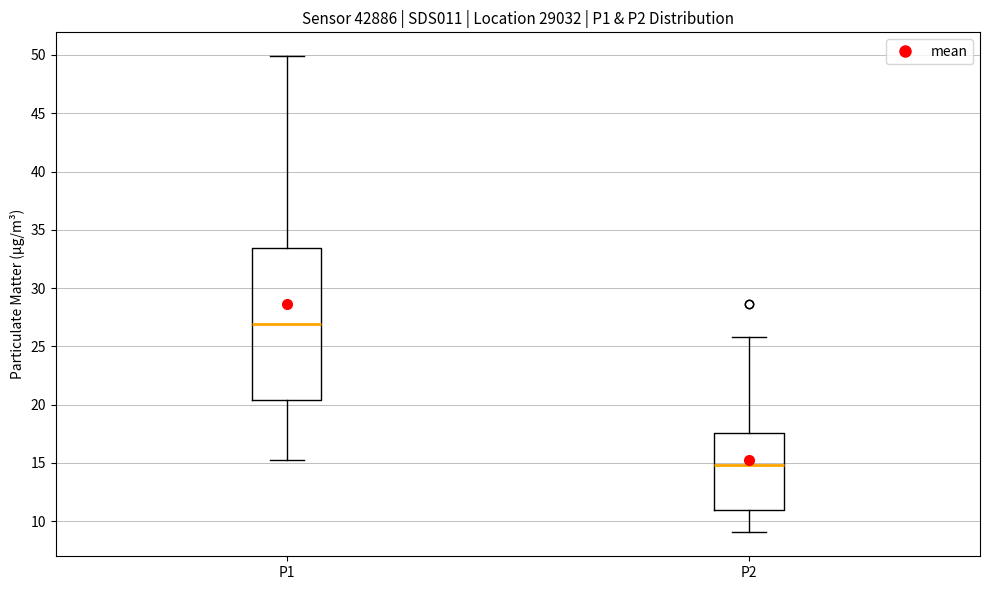

Reading left to right, read every box against the y-axis: the position of its median line, the range the box covers, and the ends of its whiskers. The values are not printed on the chart, so give them approximately, as read against the axis.

P1: median 27.0, box 20.5 to 33.5, whiskers 15.0 to 50.0
P2: median 15.0, box 11.0 to 17.5, whiskers 9.0 to 26.0